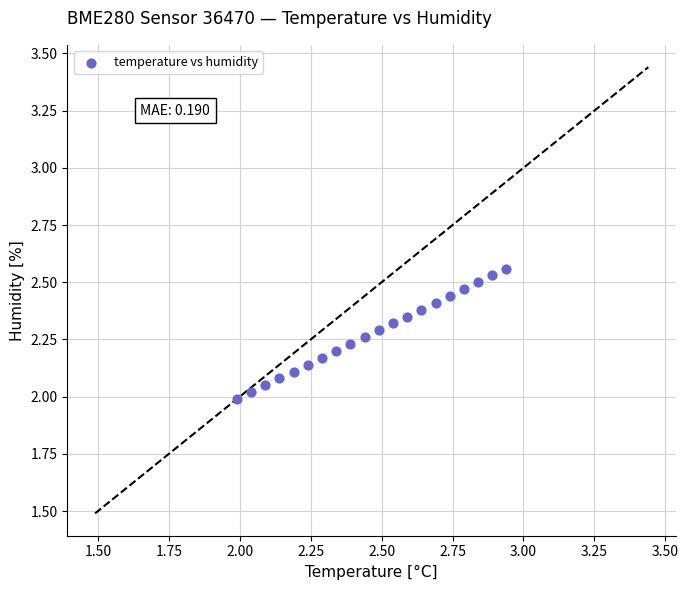

What is the range of X values (max minus min)?

0.9